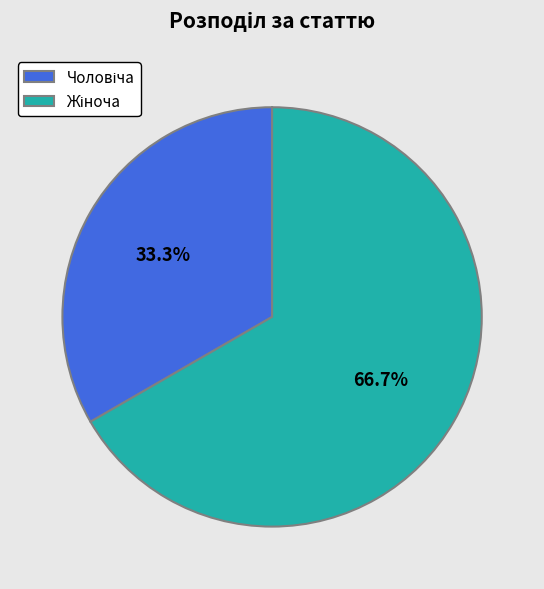

Does any single category account for the majority?

Yes